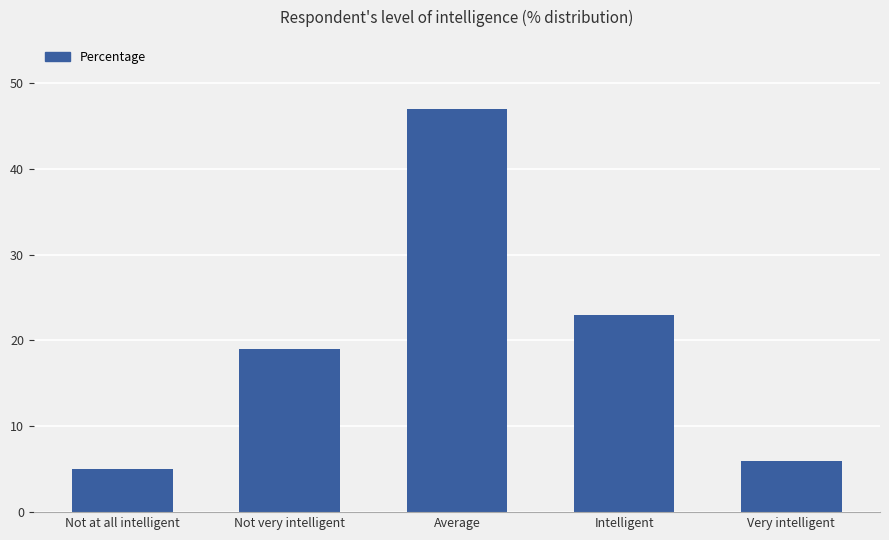

What is the sum of all values?

100